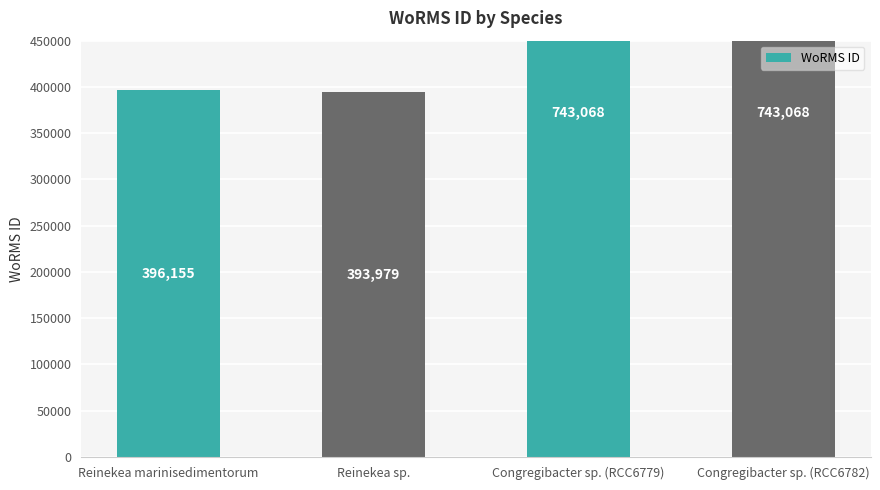

What is the ratio of the value at Reinekea sp. to the value at Reinekea marinisedimentorum?

1.0